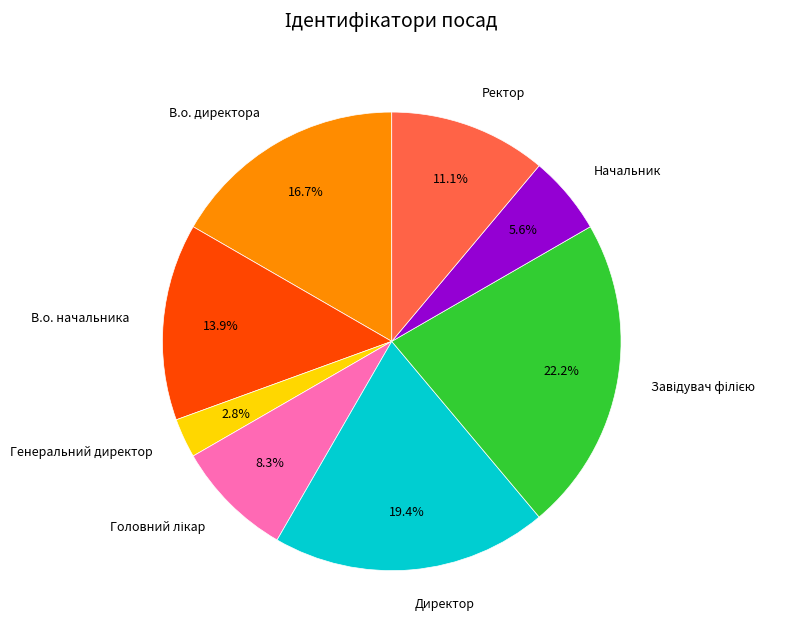

Between Ректор and В.о. начальника, which is larger?

В.о. начальника